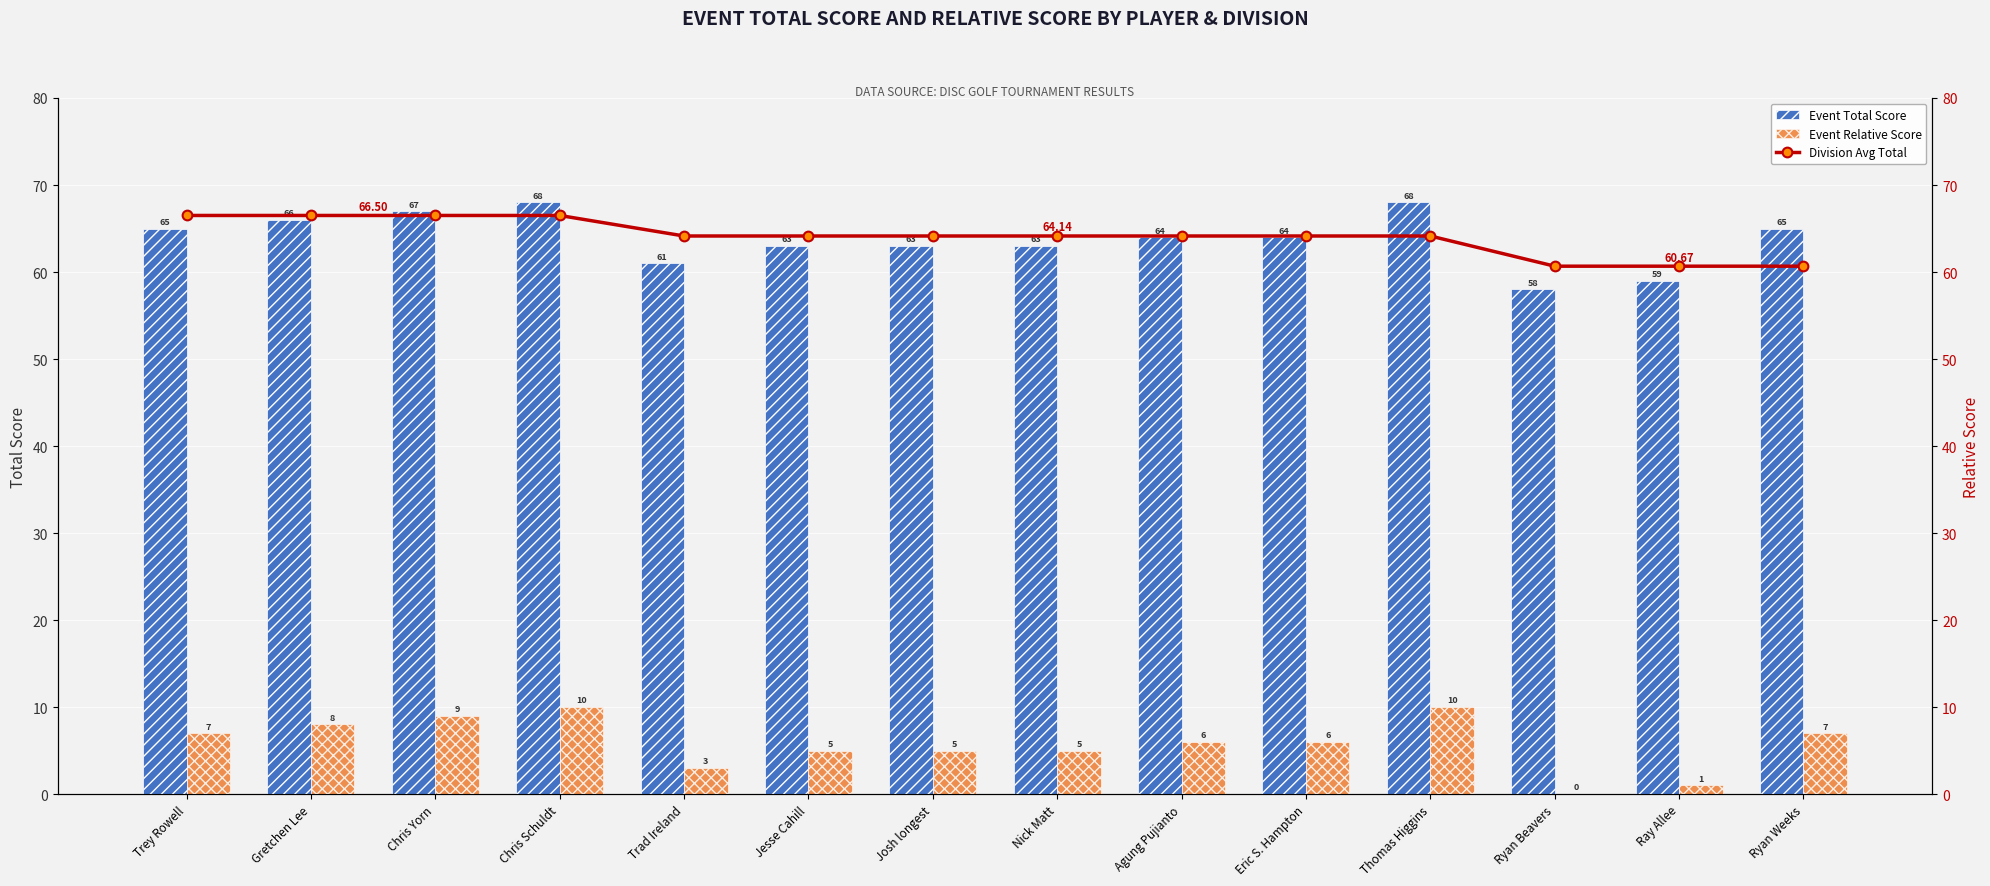

Read the Event Relative Score value at Trad Ireland.

3